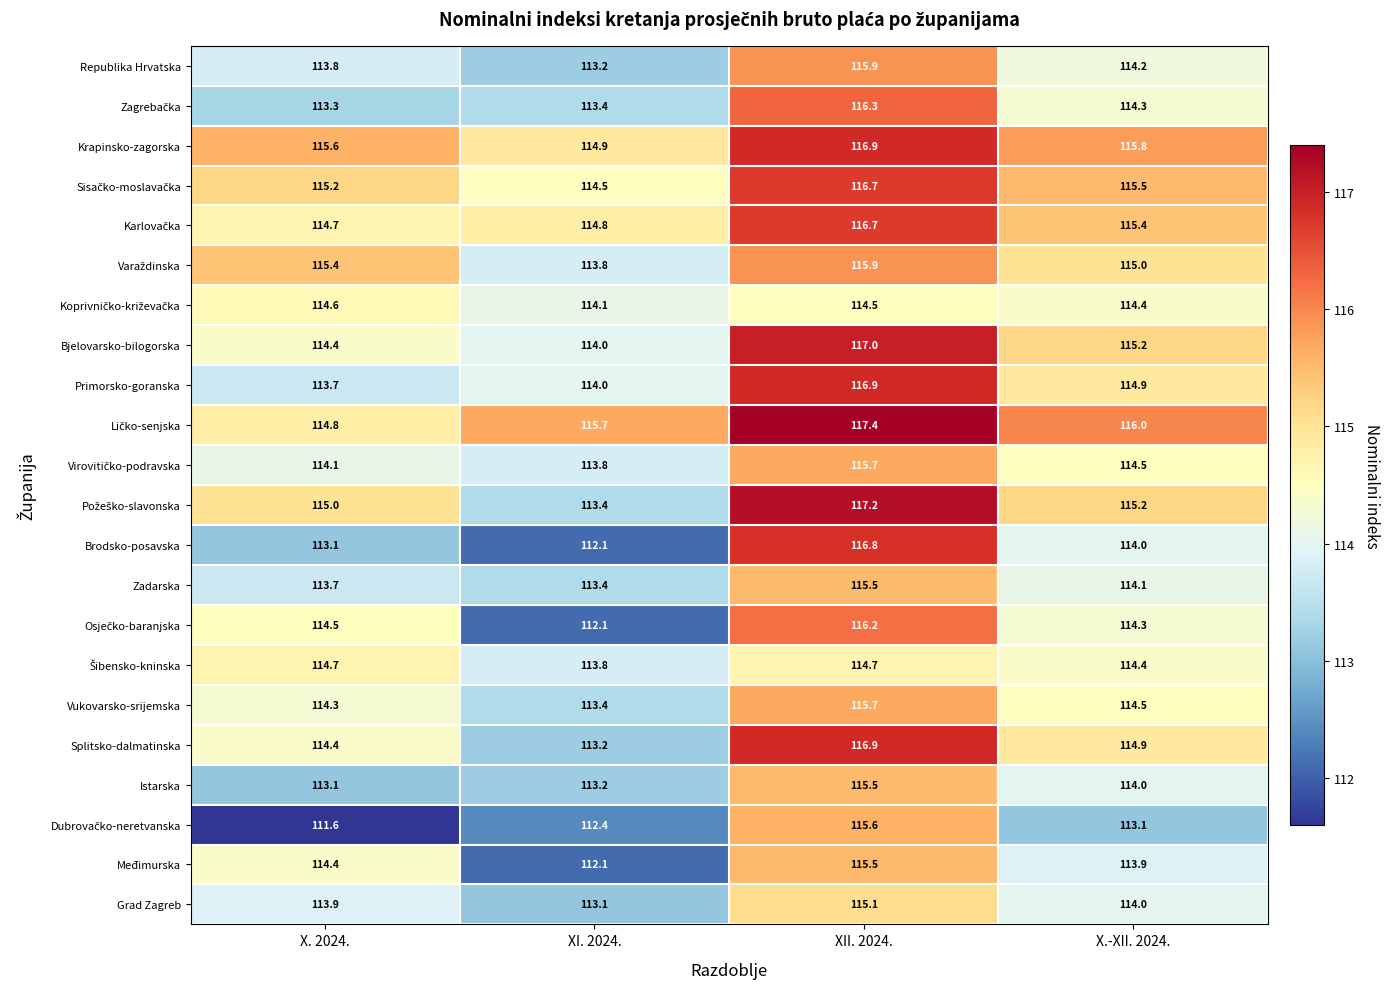

What is the difference between the Krapinsko-zagorska values at X.-XII. 2024. and XII. 2024.?

1.1